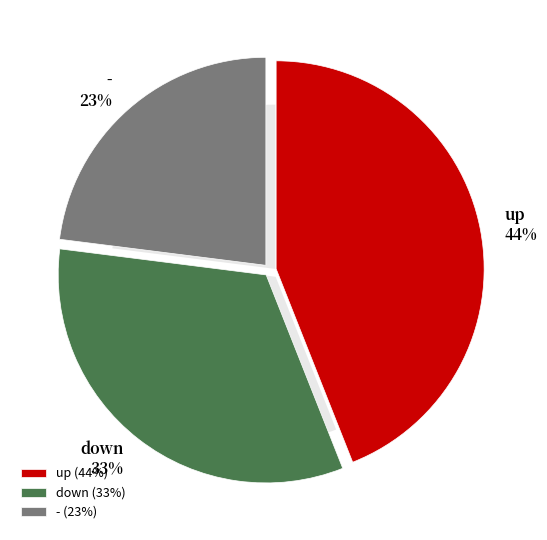

How many slices are in this pie chart?

3